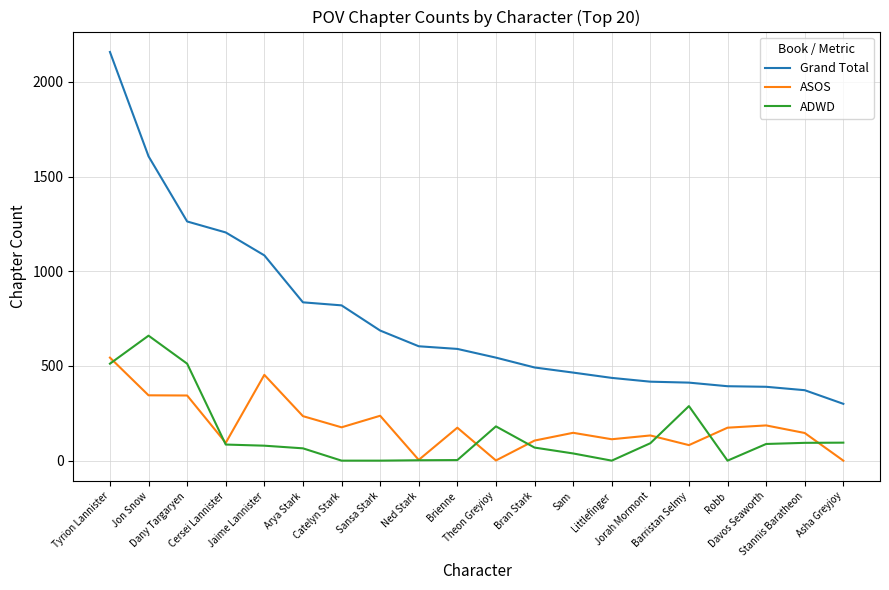

What is the difference between the Grand Total values at Littlefinger and Jon Snow?

1170